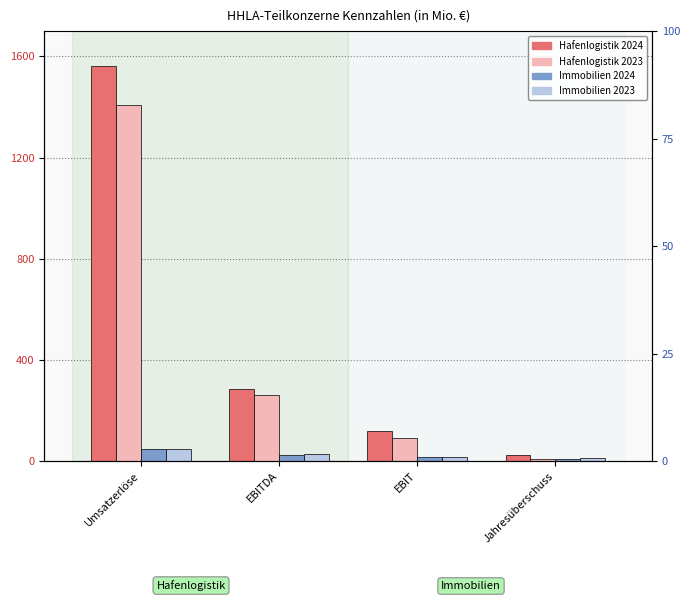

How many bars are there in total?

16